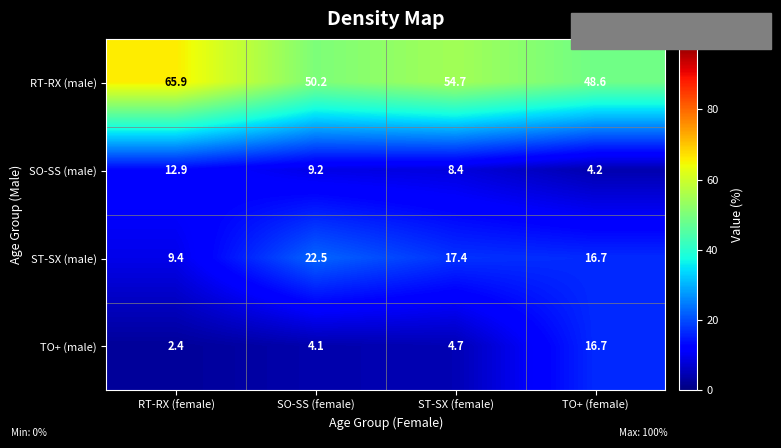

Which label corresponds to the largest value in the chart?

RT-RX (female)